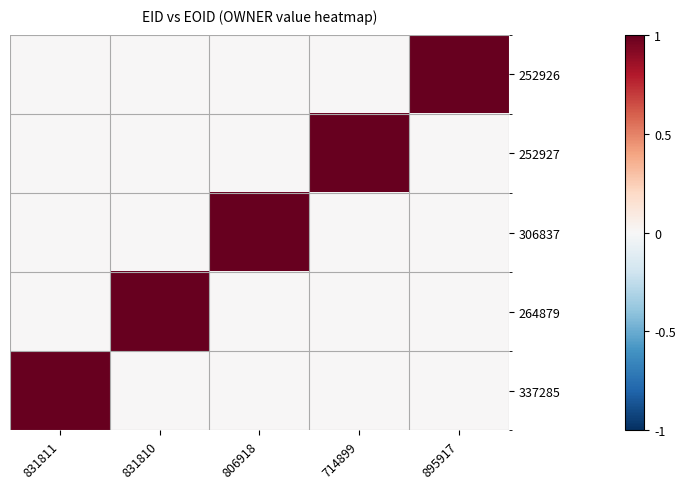

What is the spread (max minus min) of values at 806918?

1.0